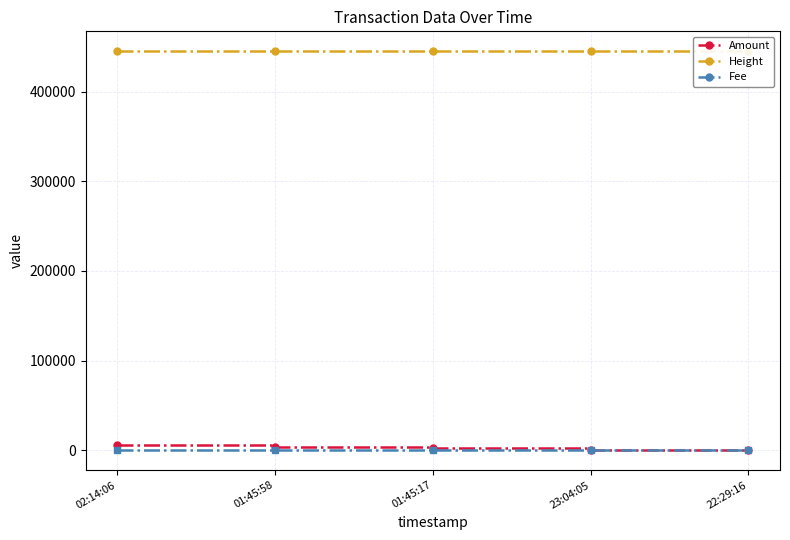

The Amount series shows 176 at 23:04:05. True or false?

False